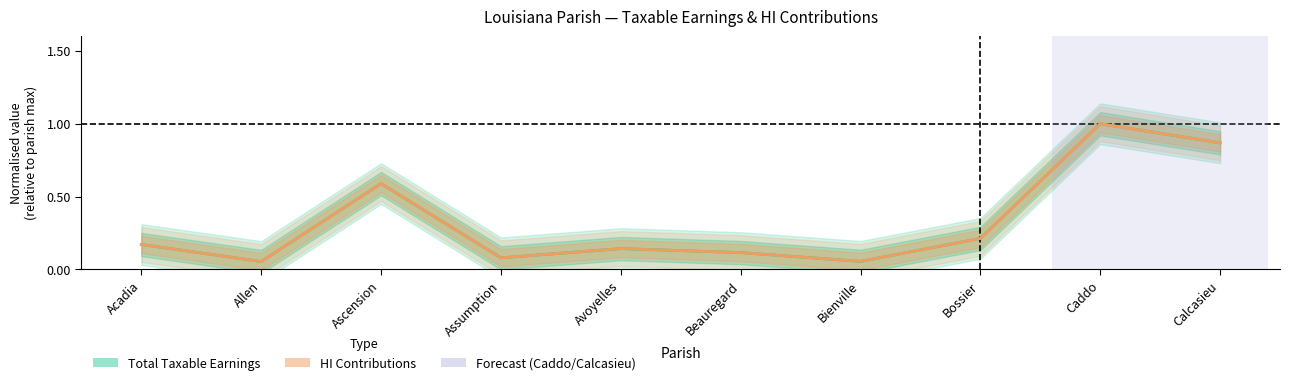

What value does the HI Contributions series have at Bienville?

0.1